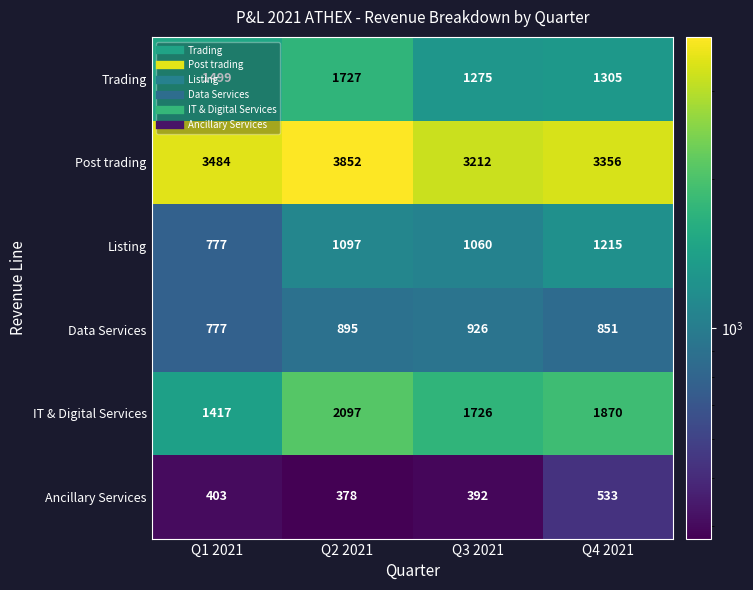

What is the difference between the highest and lowest values at Q2 2021?

3474